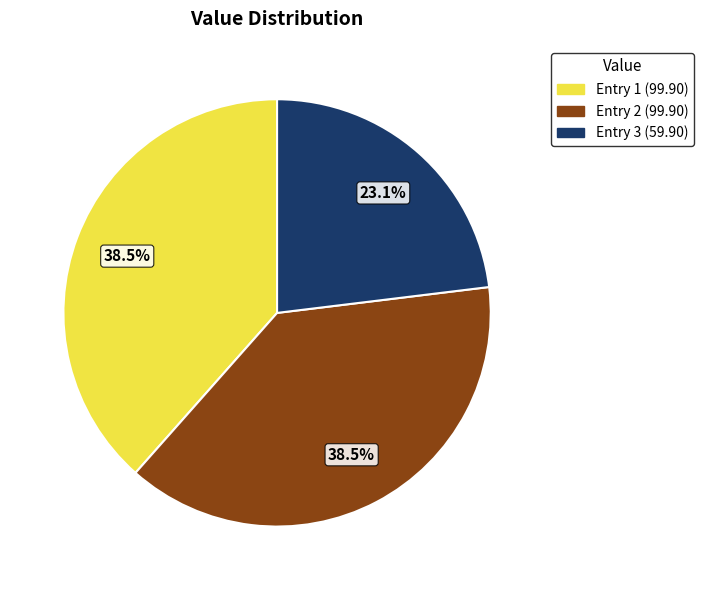

Does any single category account for the majority?

No